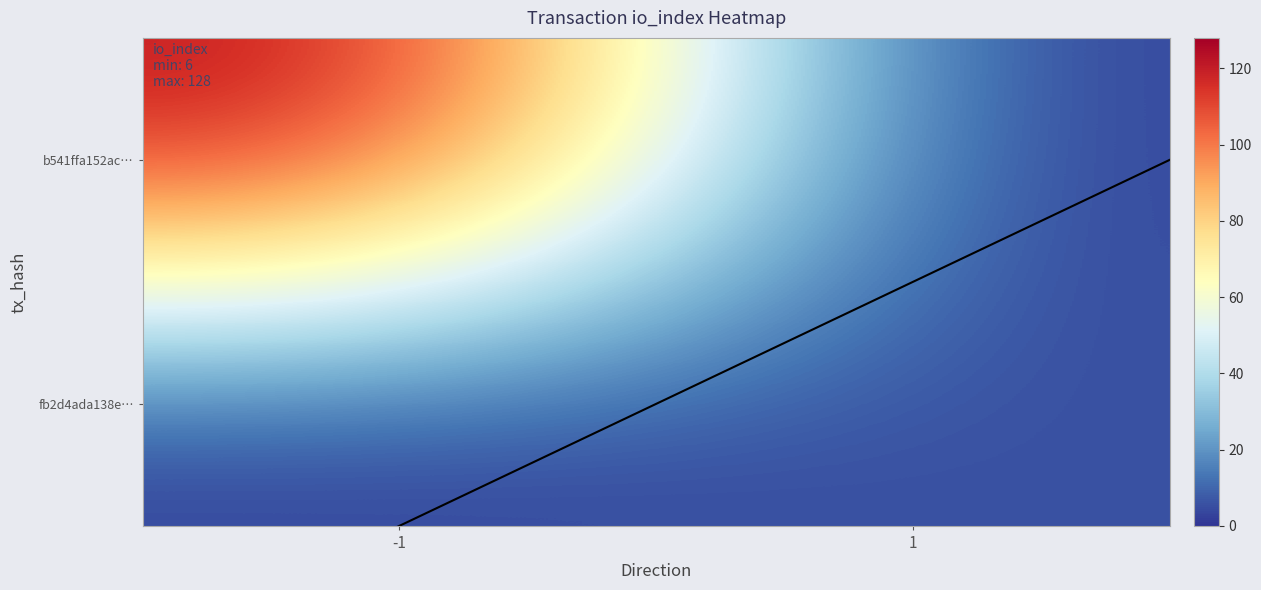

Between direction and io_index, which series saw the biggest shift?

b541ffa152ac04ee06bcfc1e96bd62b6ea85c8e